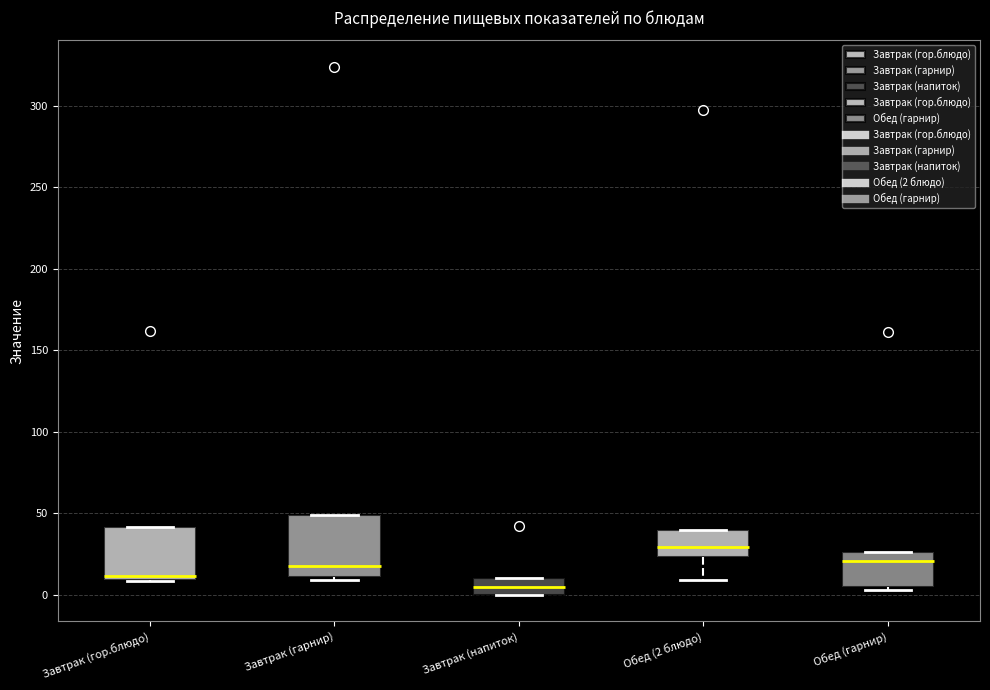

Reading left to right, transcribe this box plot: for each box, give where its median line is, the range the box spans, and where its two whiskers end, as read against the y-axis. The values are not printed on the chart, so give them approximately, as read against the axis.

Завтрак (гор.блюдо): median 10 (just above the box's lower edge), box 10 to 40, whiskers 10 to 40
Завтрак (гарнир): median 20, box 10 to 50, whiskers 10 (just below the box's lower edge) to 50
Завтрак (напиток): median 5, box 0 to 10, whiskers 0 to 10
Обед (2 блюдо): median 30, box 25 to 40, whiskers 10 to 40
Обед (гарнир): median 20, box 5 to 25, whiskers 5 to 25